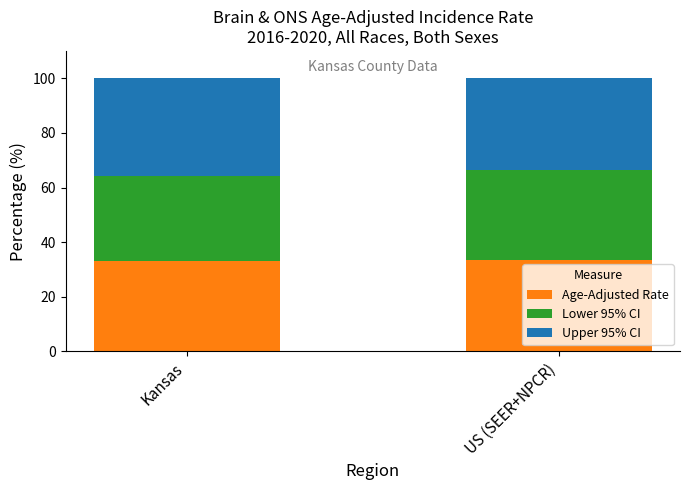

What is the highest value of the Age-Adjusted Rate series?

33.5